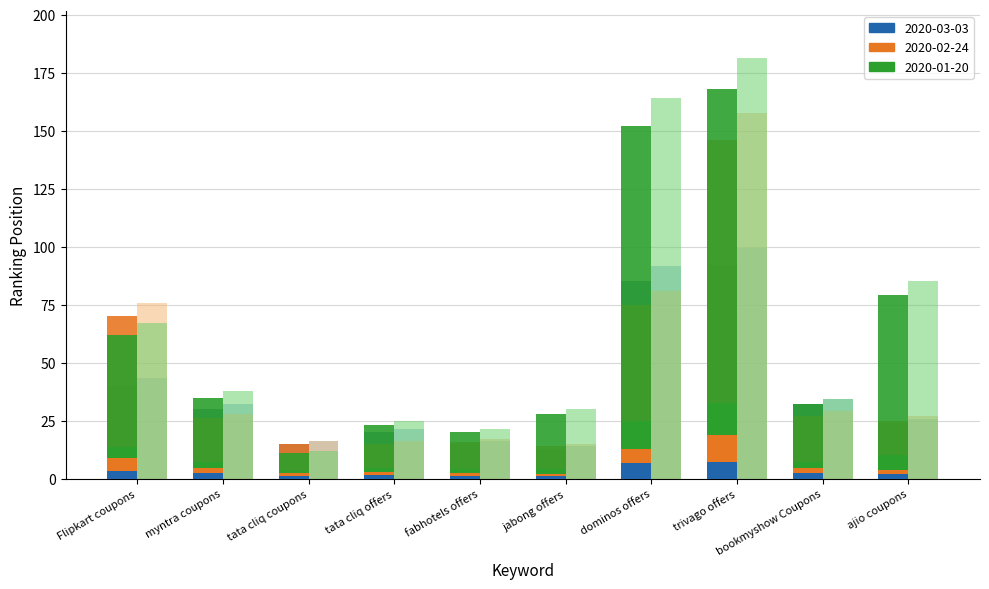

At which label is 2020-03-03 closest to 52?

Flipkart coupons